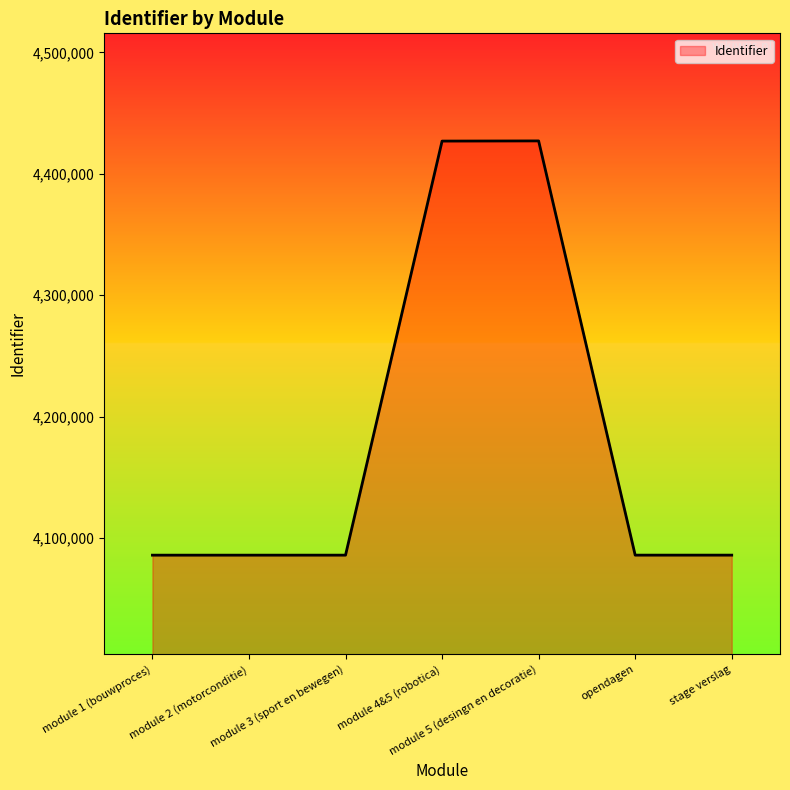

Count the number of data series in this chart.

1